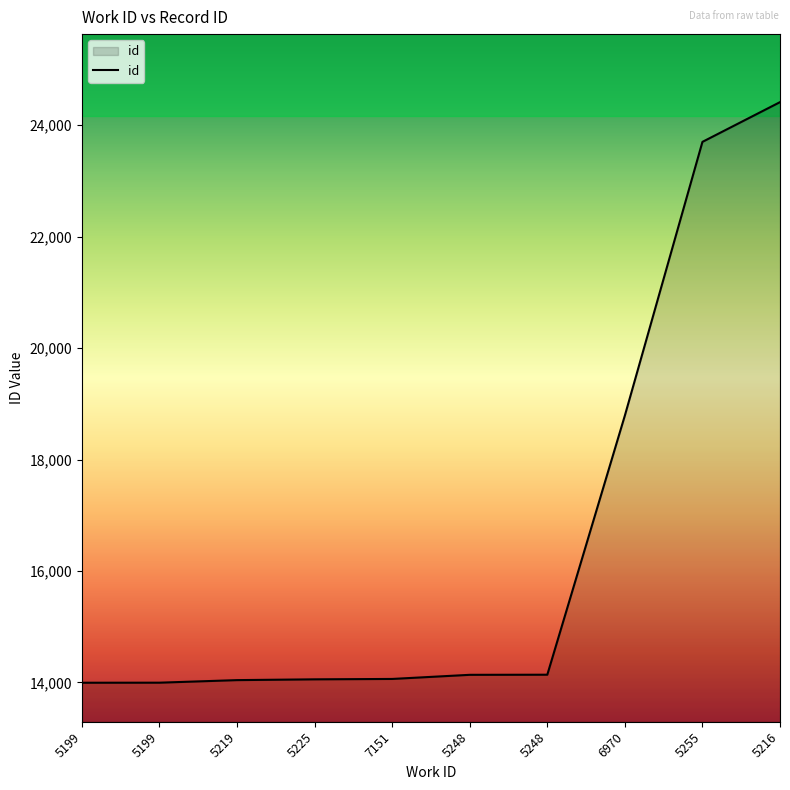

List the labels in order of value, smallest first.

5199, 5199, 5219, 5225, 7151, 5248, 5248, 6970, 5255, 5216